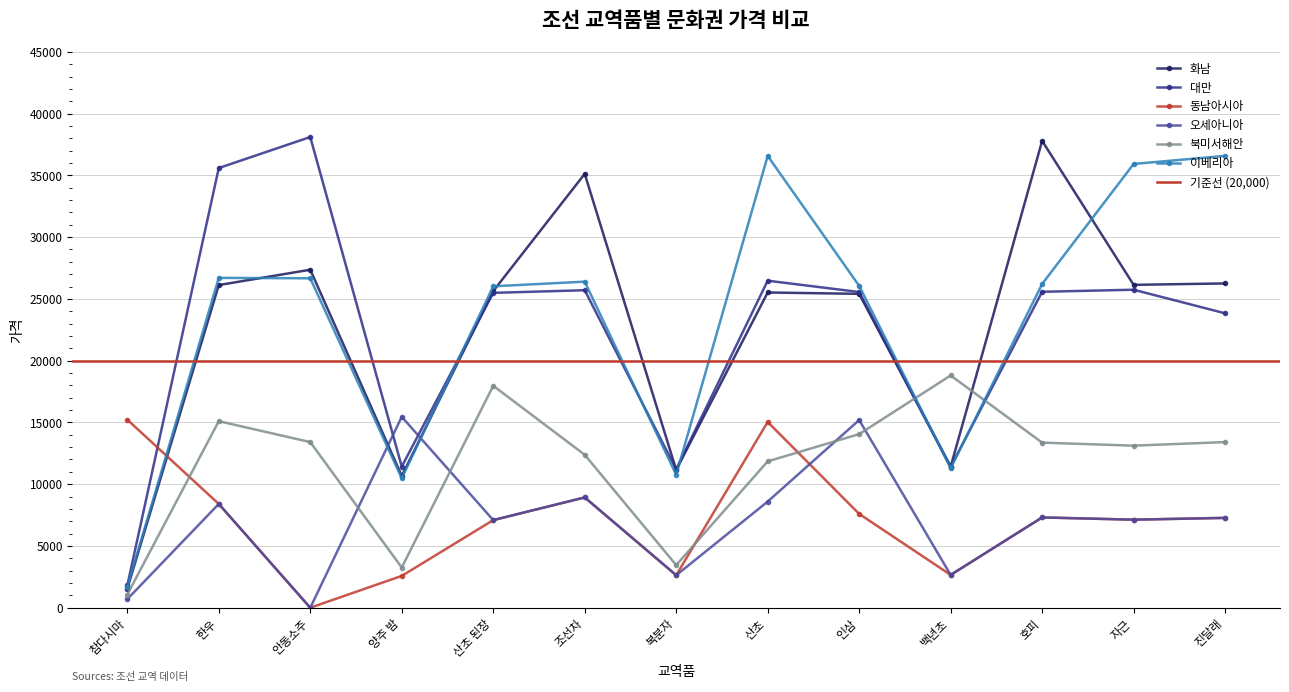

What position from the right is 참다시마?

13